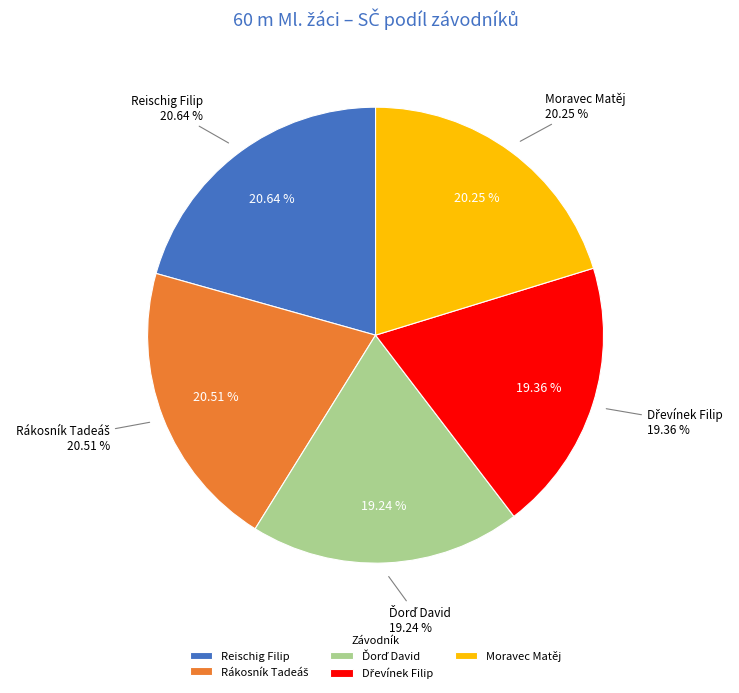

What is the ratio of the value at Moravec Matěj to the value at Dřevínek Filip?

1.0